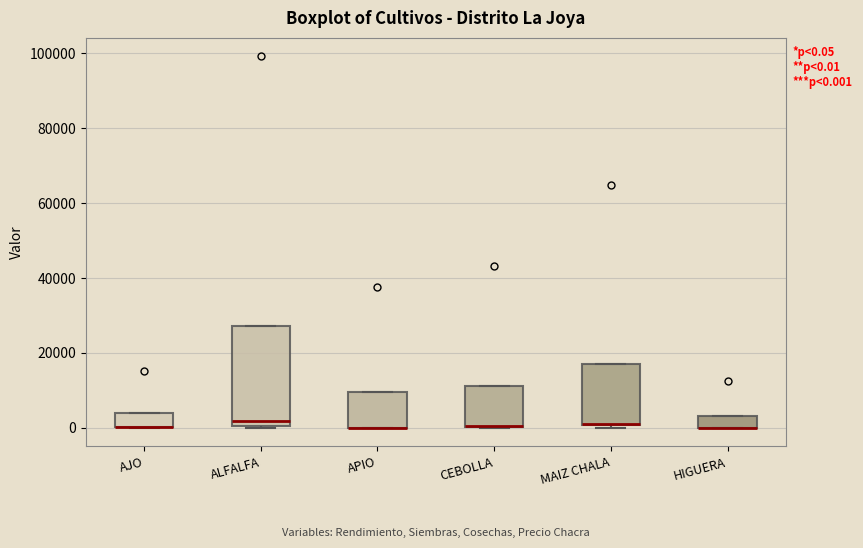

Which box is the tallest, from its lower edge to its upper edge?

ALFALFA